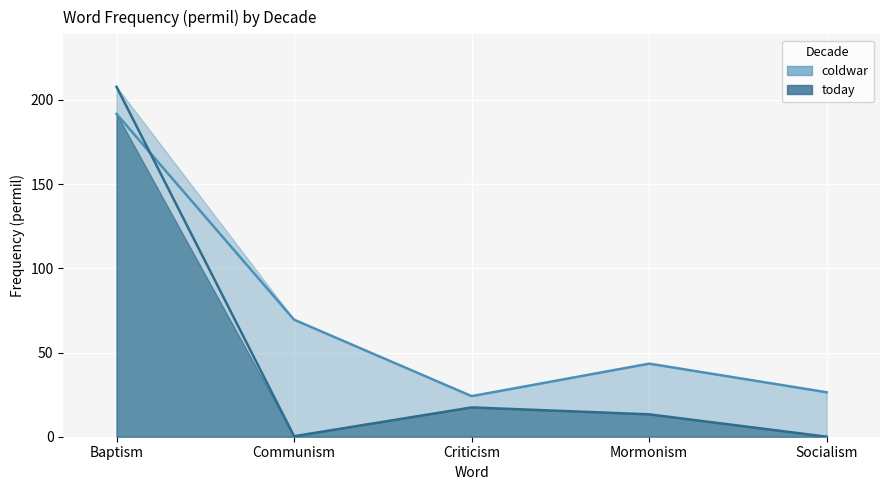

Which series has the widest spread of values?

today